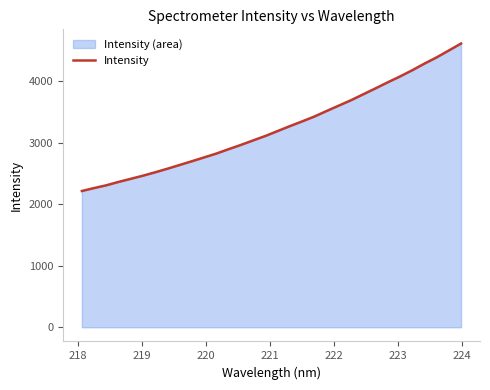

What is the minimum value shown in the chart?

2216.4